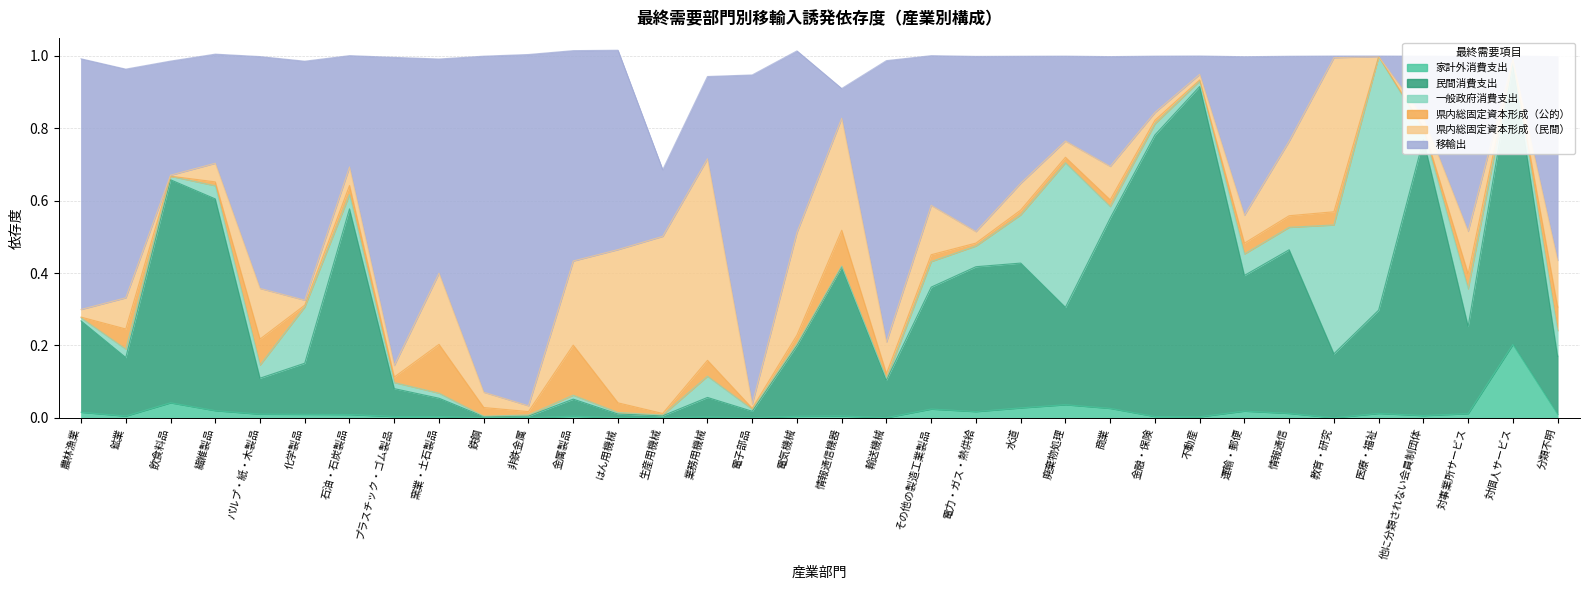

What is the difference between the maximum and second lowest values in the 移輸出 series?

1.0